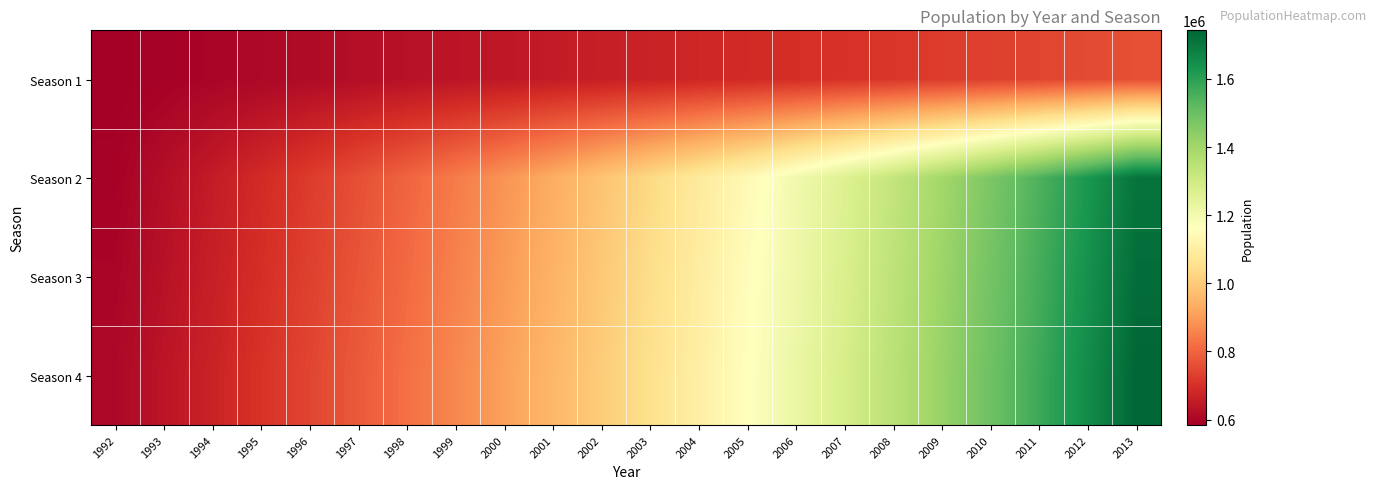

What is the total value across all series at 2012?

5673755